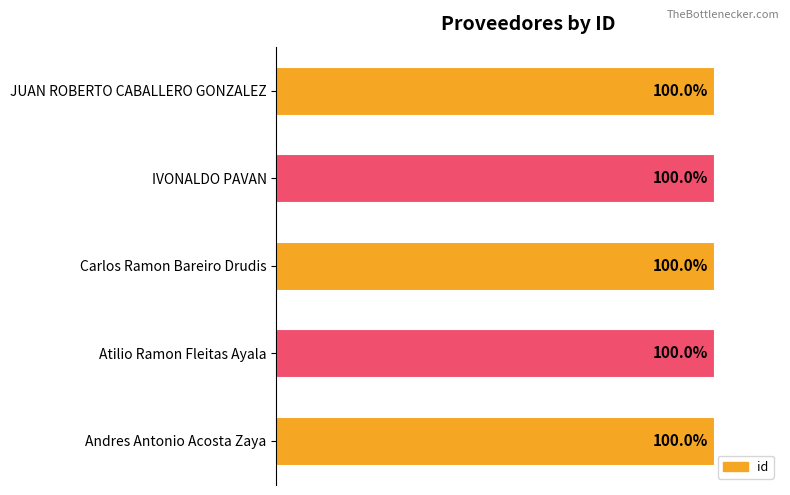

Where is the data nearest to the value 99?

JUAN ROBERTO CABALLERO GONZALEZ